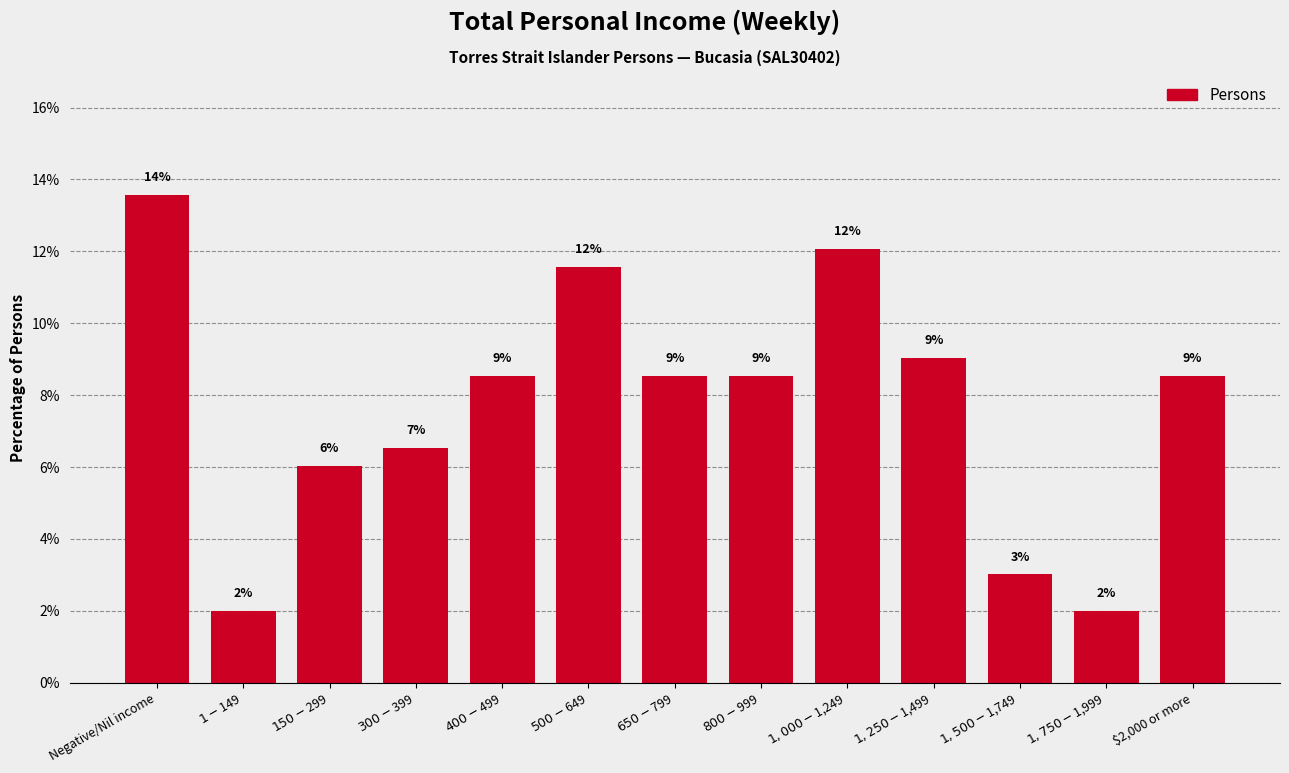

Which category has the highest value across all series?

Negative/Nil income